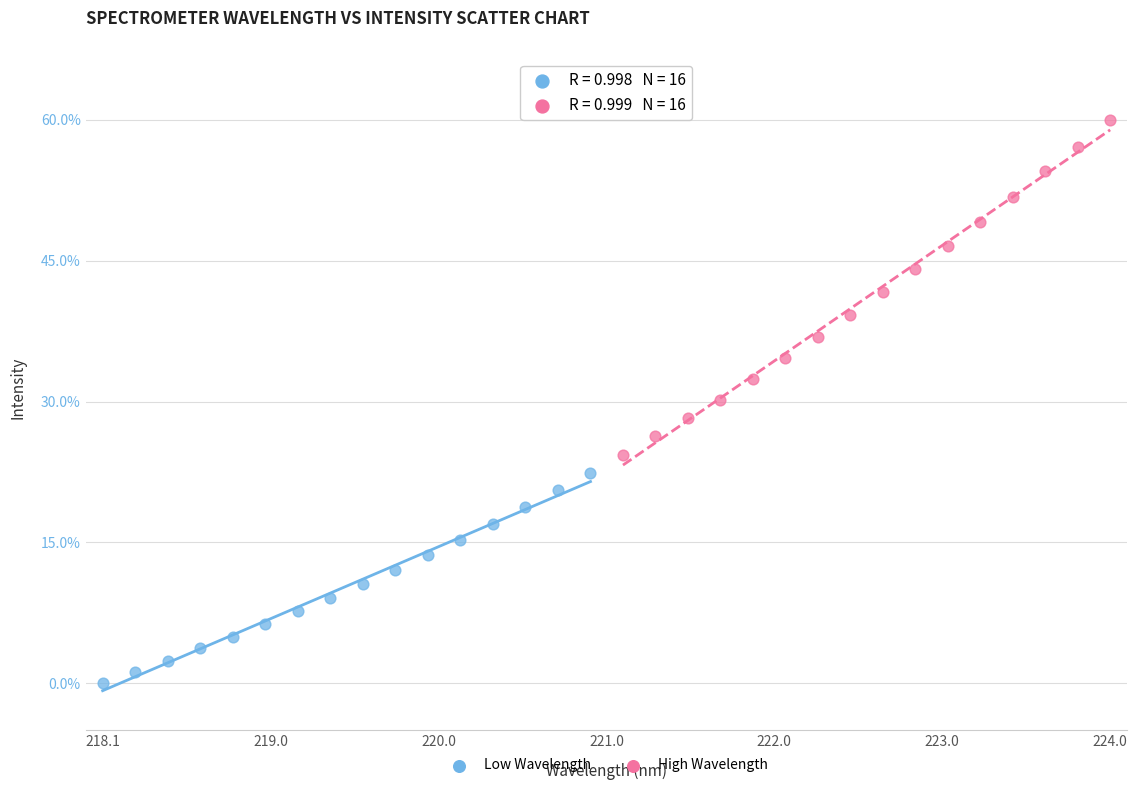

Which series has the largest Y range (max minus min)?

High Wavelength